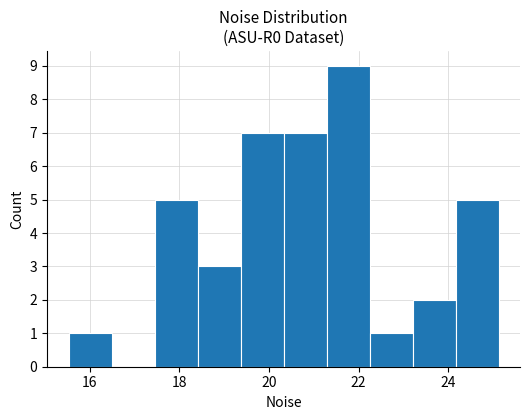

How tall is the bar that spans 19.4 to 20.4 on the x-axis? Neither the bar edges nor the heights are printed on the chart, so give them approximately, as read against the axes.

7